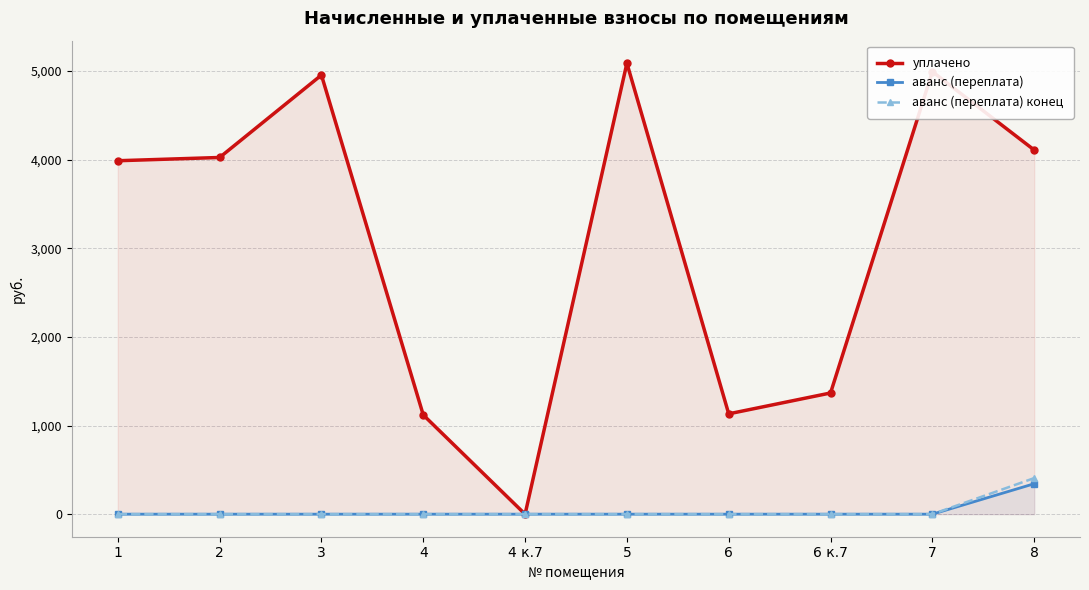

Is the value of аванс (переплата) конец at 2 greater than the value of уплачено at 1?

No